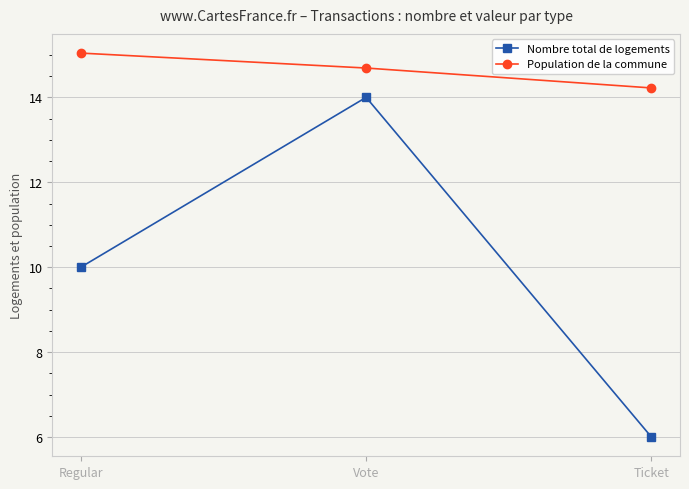

The Population de la commune series shows 10.0 at Regular. True or false?

False